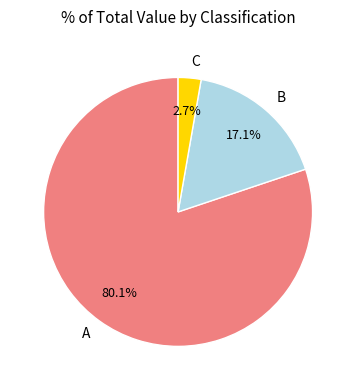

Between B and A, which is larger?

A